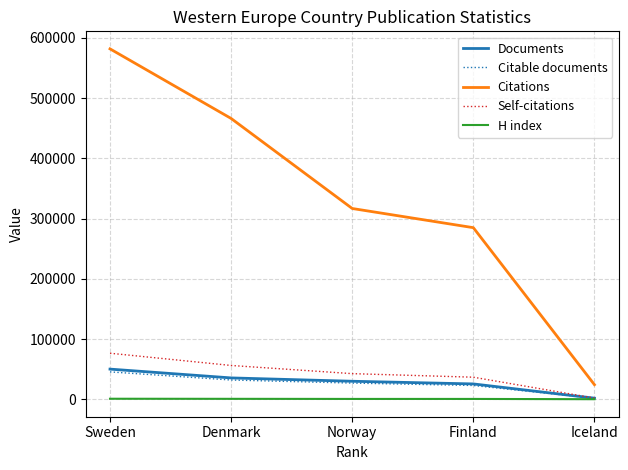

At which label does Documents reach its minimum?

Iceland